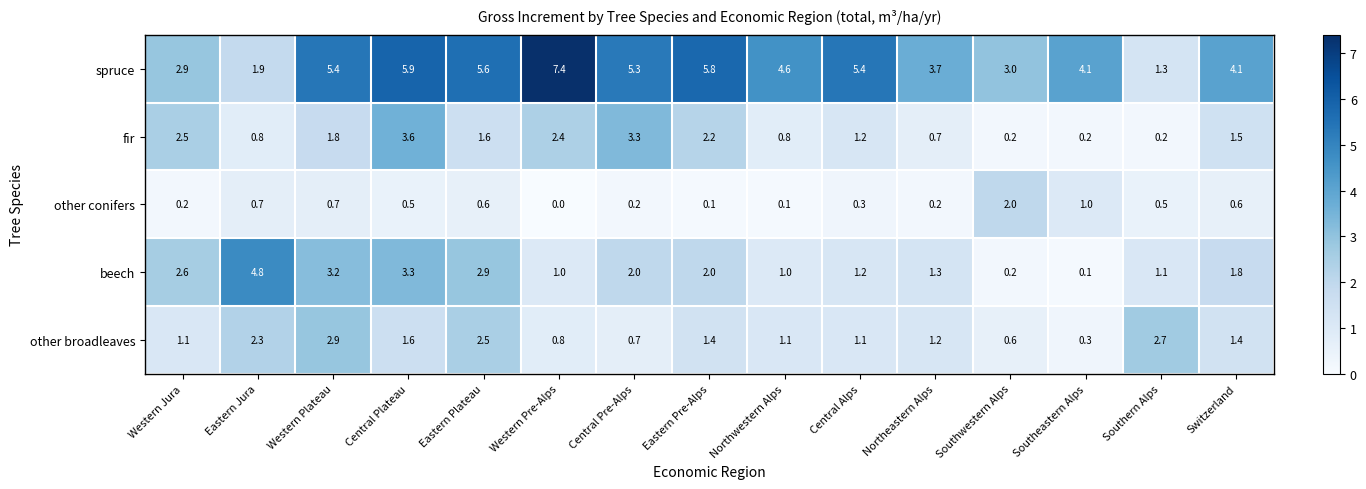

What is the approximate value of spruce at Southwestern Alps?

3.0